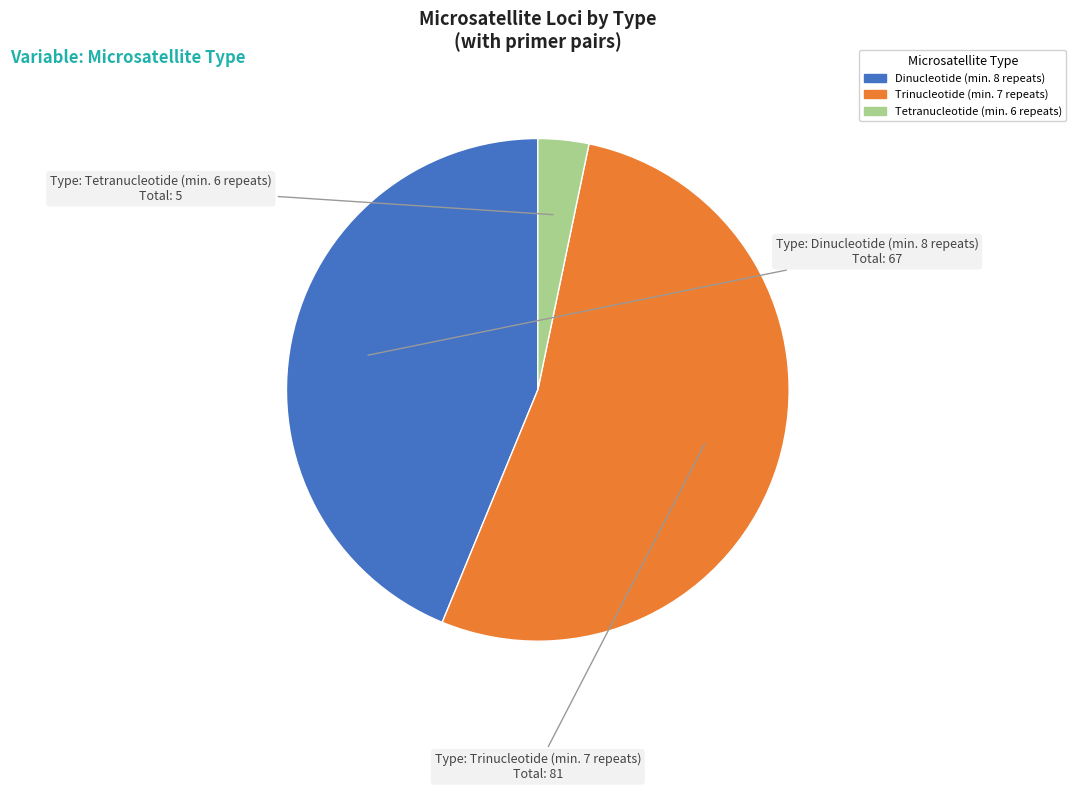

Which has a higher value, Dinucleotide (min. 8 repeats) or Trinucleotide (min. 7 repeats)?

Trinucleotide (min. 7 repeats)